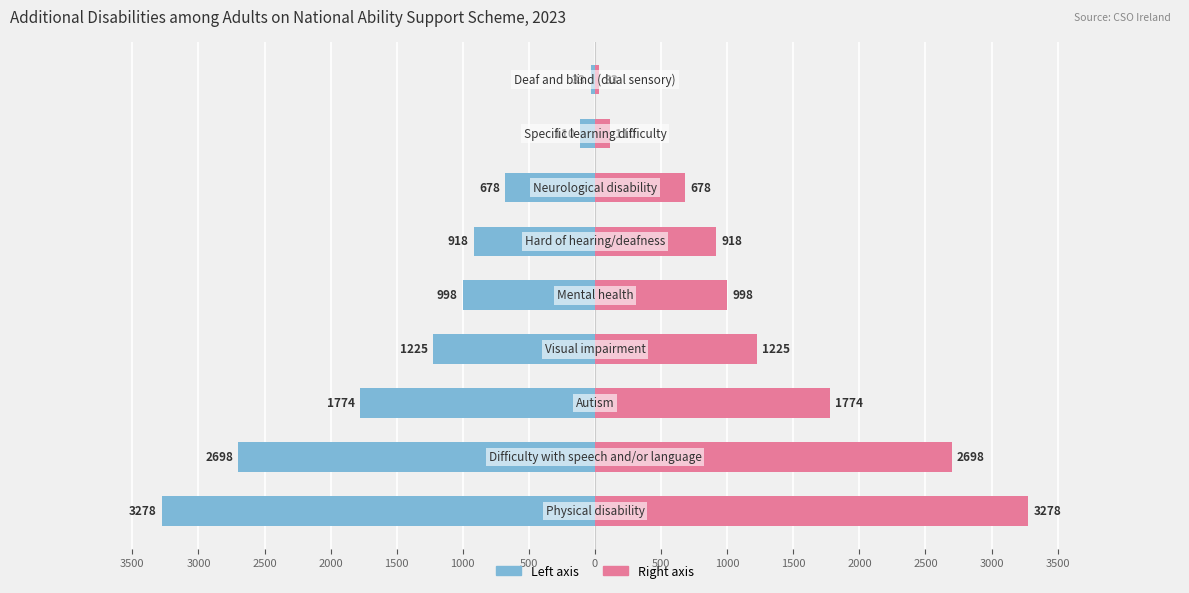

What is the sum of all Number (right) values?

11712